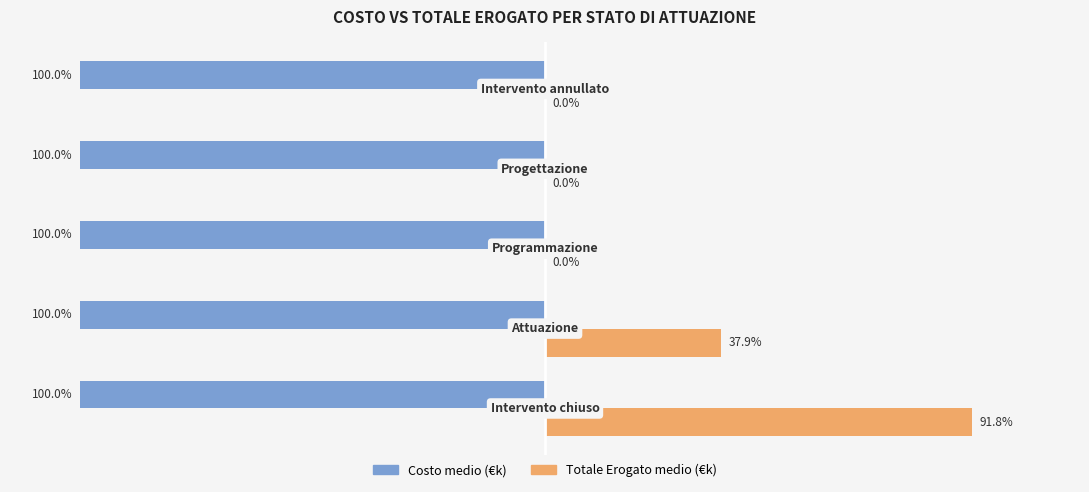

Which series has the largest total across all categories?

Totale Erogato medio (€k)